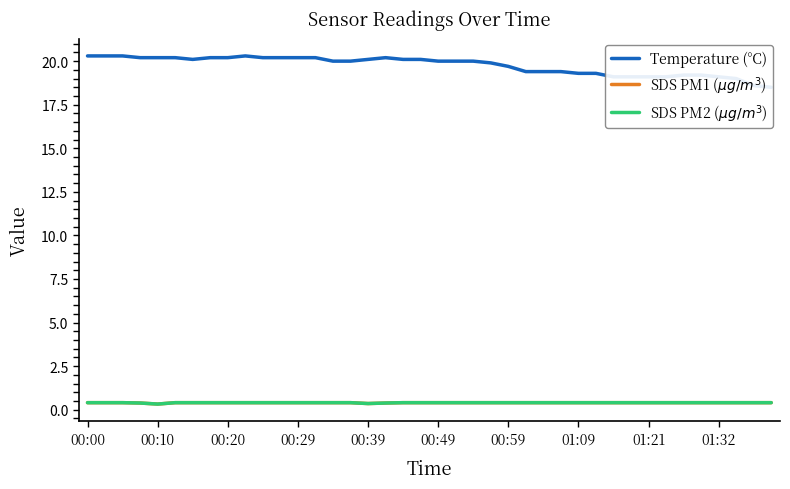

At which category does the chart reach its minimum across all series?

00:10